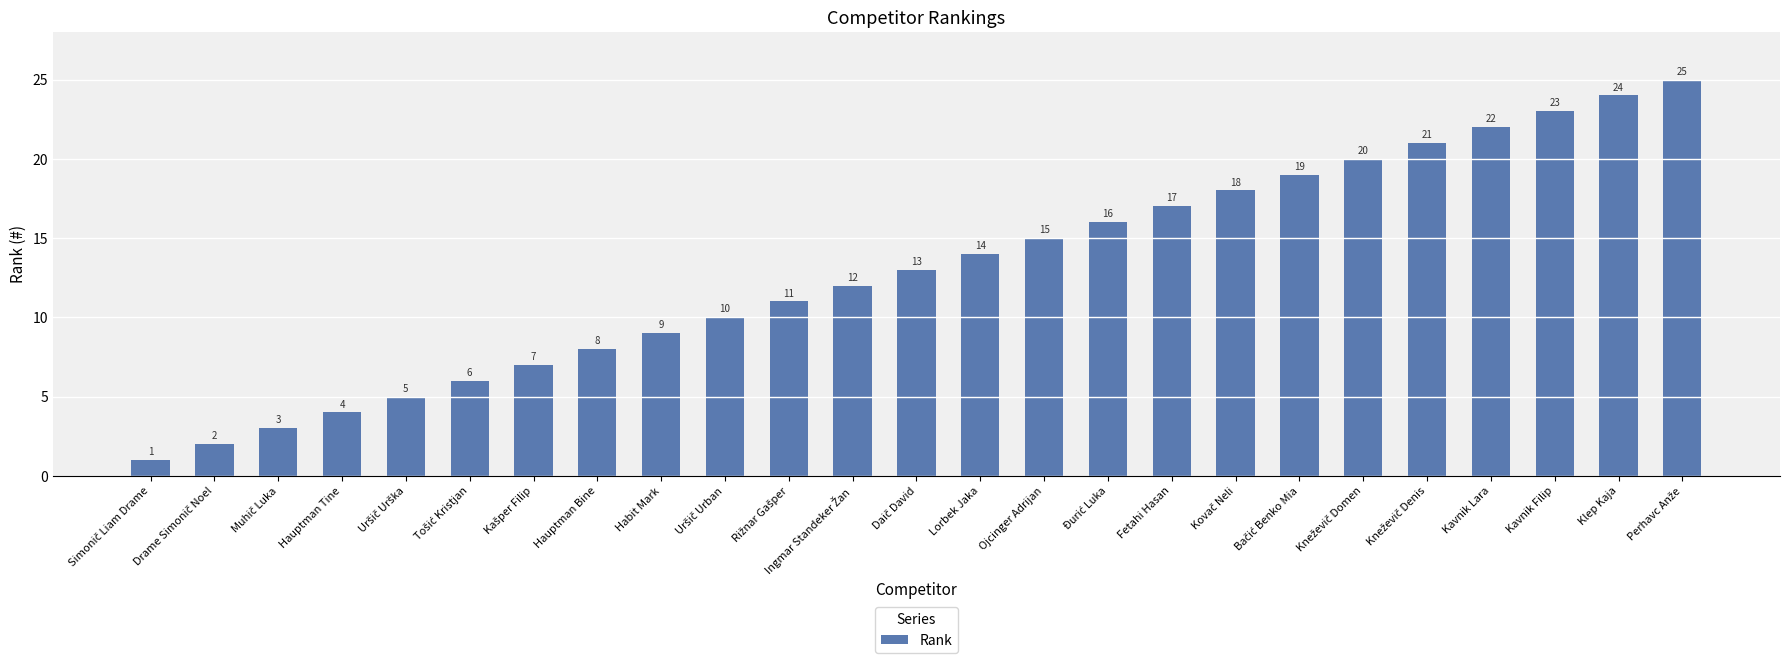

What is the maximum value shown in the chart?

25